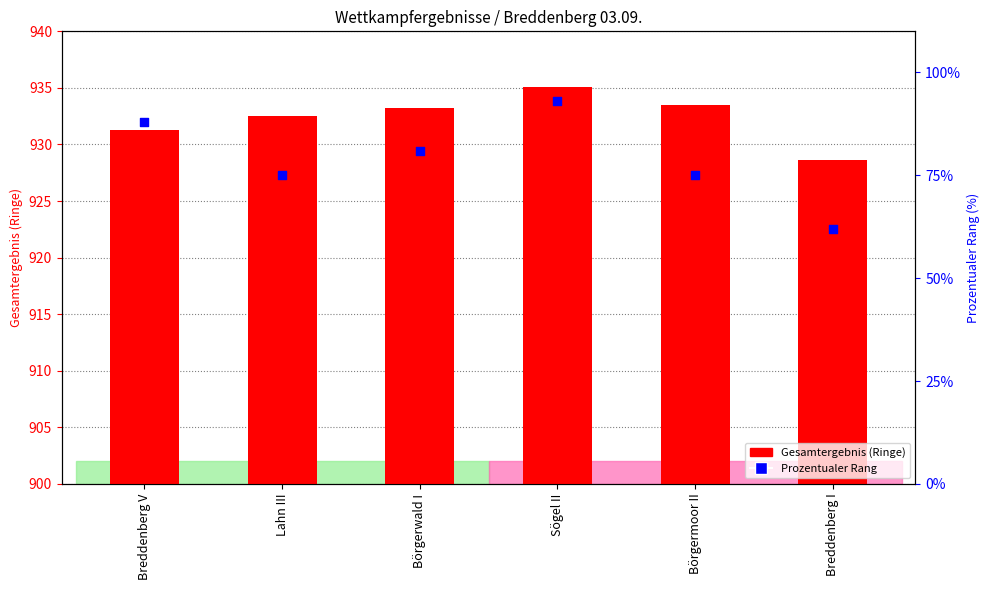

What is the total value across all series at Breddenberg V?

1019.3